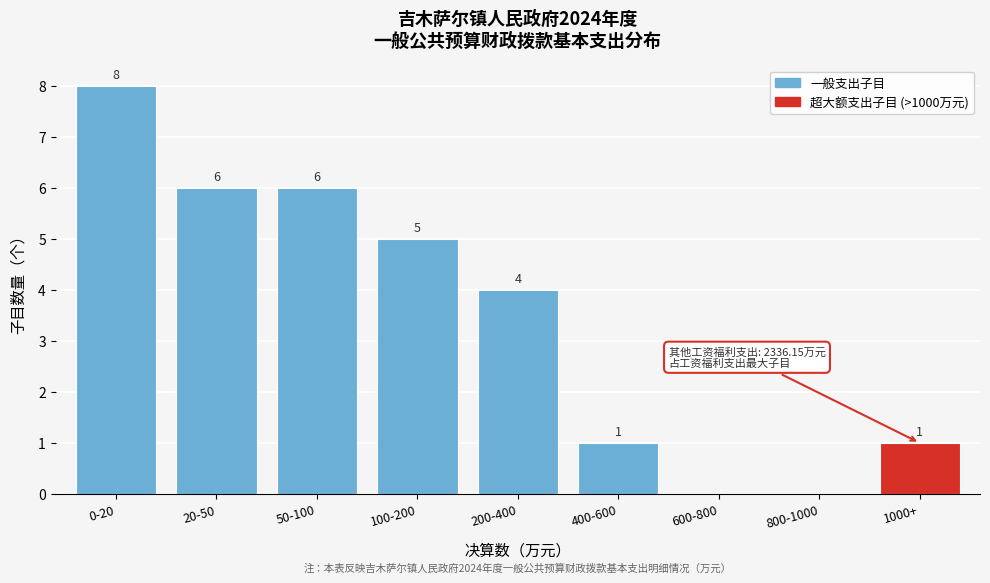

Reading left to right, list all the values displayed in this chart.

0-20=8	20-50=6	50-100=6	100-200=5	200-400=4	400-600=1	600-800=0	800-1000=0	1000+=1